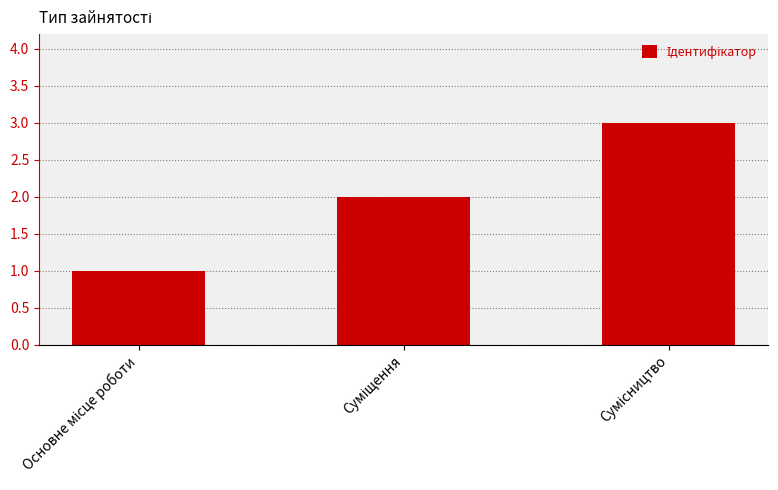

What is the difference between the maximum and minimum values?

2